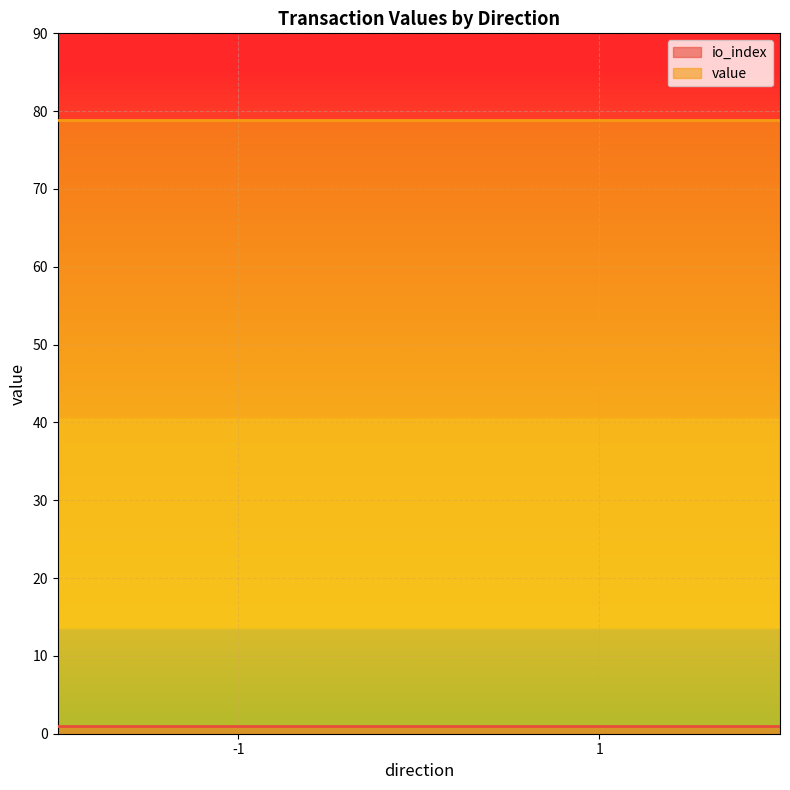

Reading left to right, transcribe all the data shown in this chart.

io_index: -1=0.0	-1=1.0	1=0.0	1=1.0
value: -1=0.2	-1=78.7	1=0.2	1=78.7